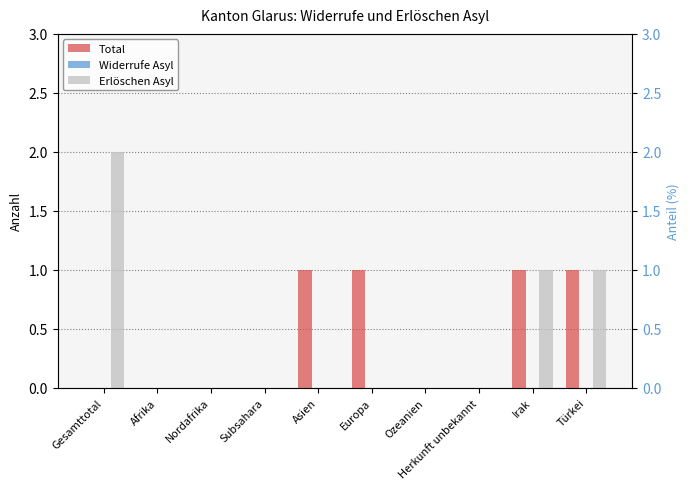

What are all the series names shown in the legend?

Total, Widerrufe Asyl, Erlöschen Asyl